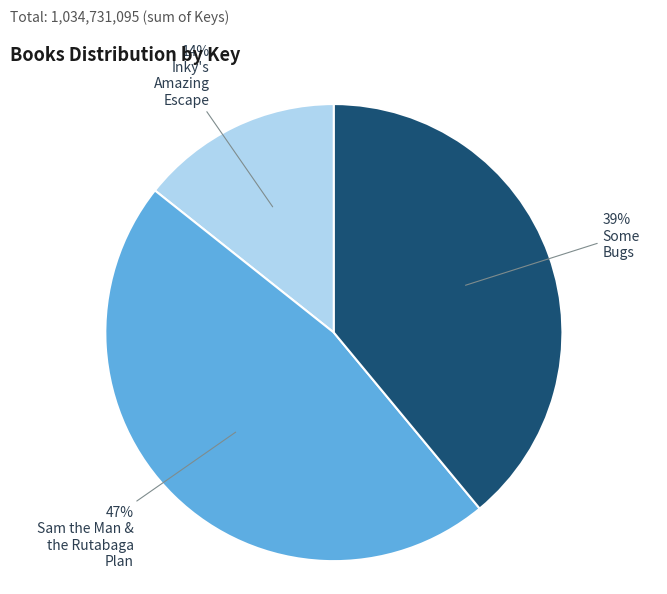

Is there any slice that represents more than half of the pie?

No